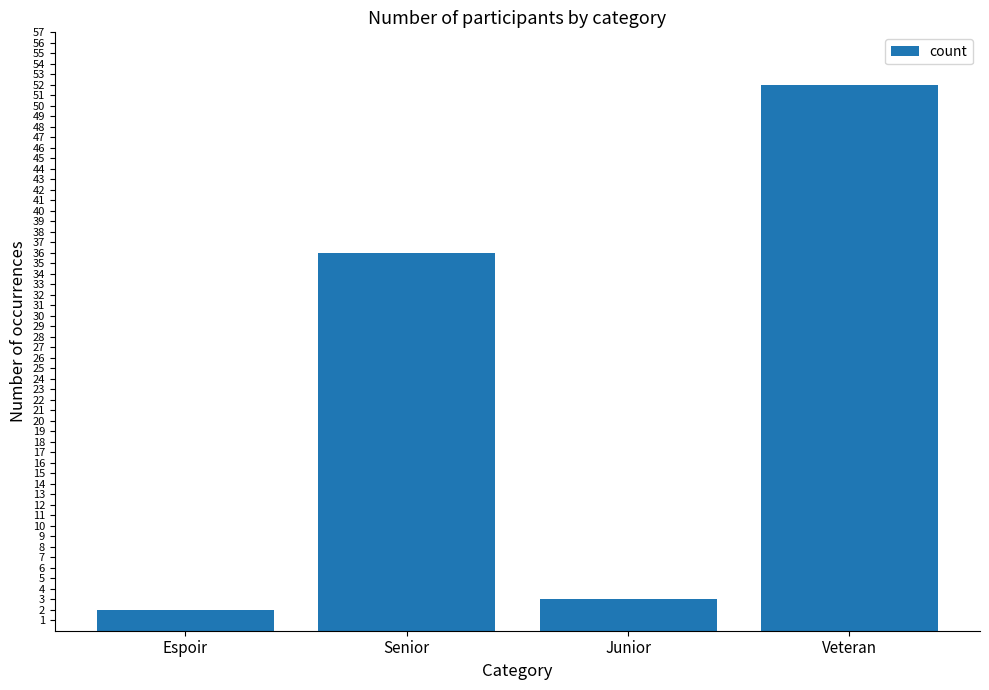

What is the greatest value displayed?

52